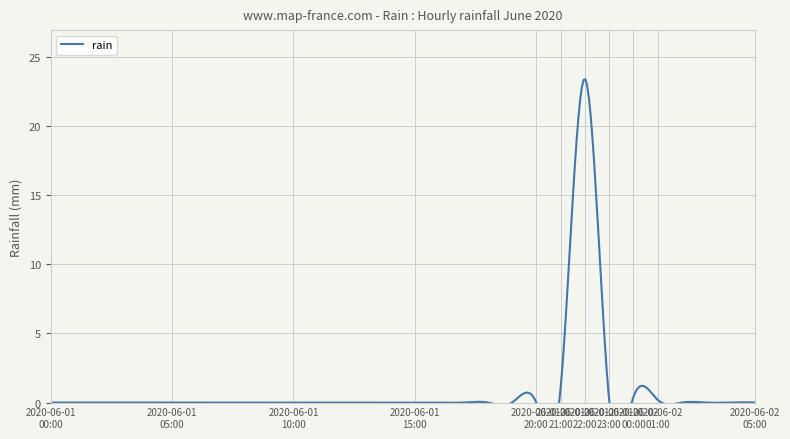

How many lines are shown in the chart?

1